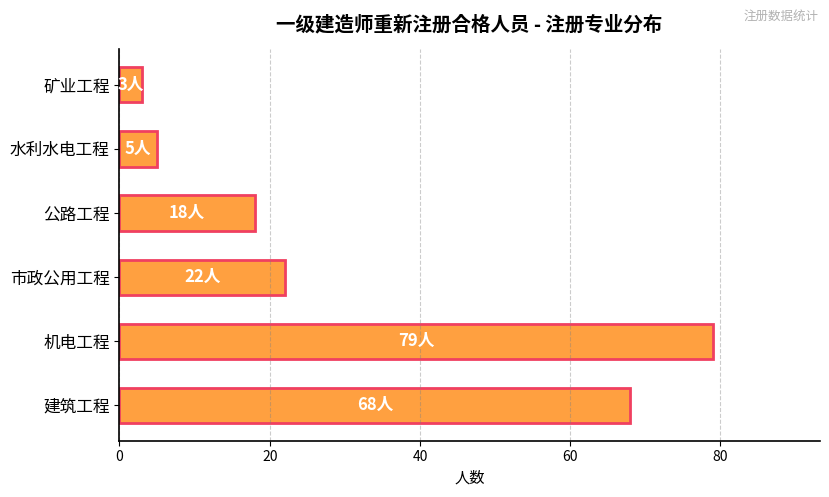

Reading top to bottom, extract all data points from this chart.

矿业工程=3	水利水电工程=5	公路工程=18	市政公用工程=22	机电工程=79	建筑工程=68